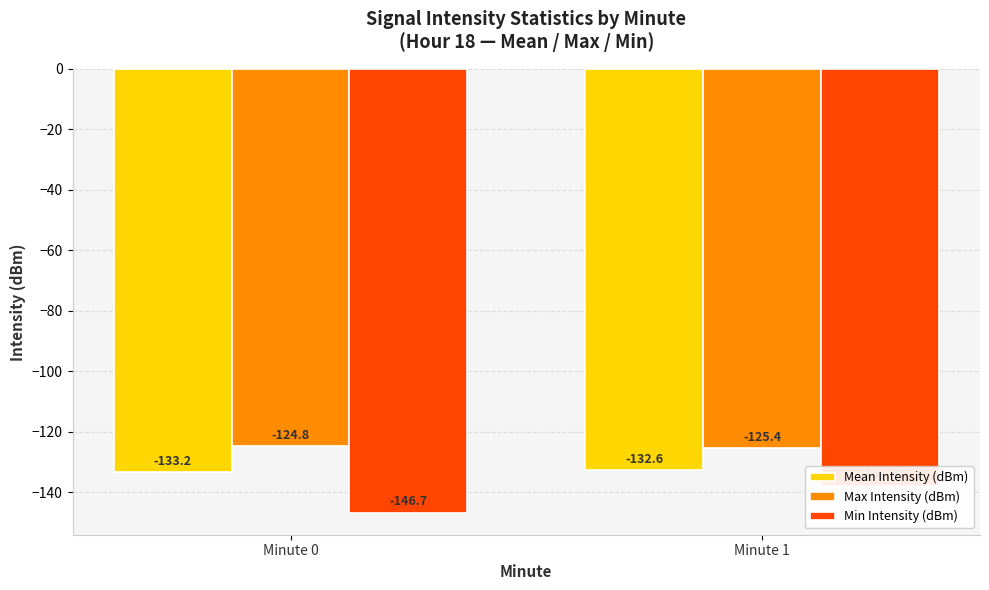

At which label is Max Intensity (dBm) closest to -125?

Minute 0